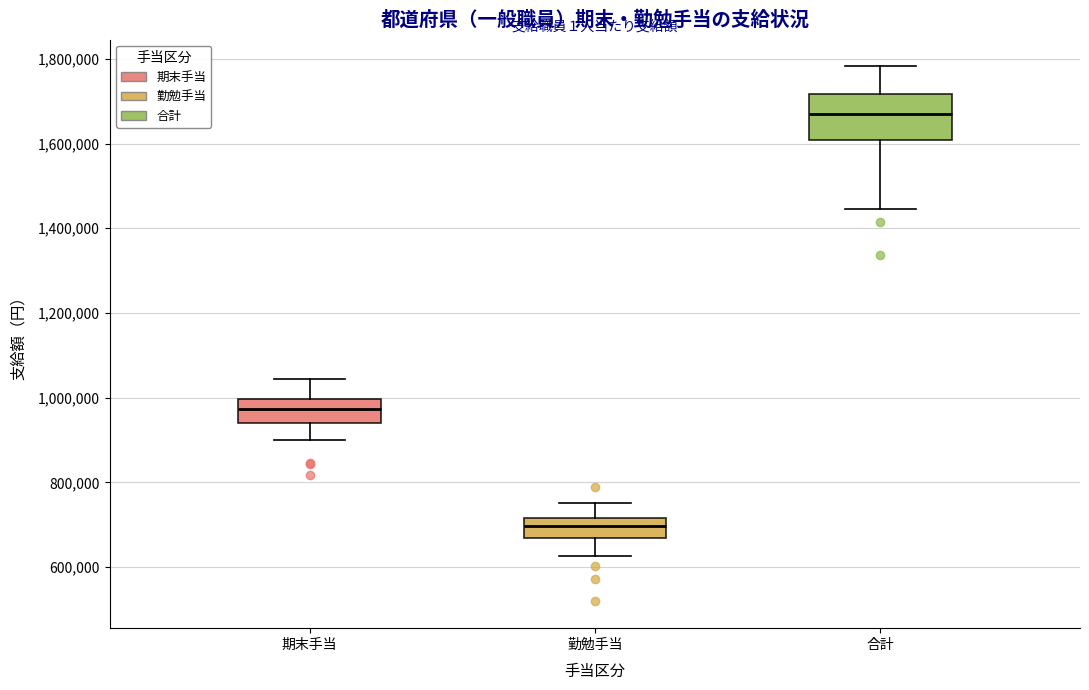

Where does the upper whisker of the box for 合計 end on the y-axis? The values are not printed on the chart, so give them approximately, as read against the axis.

1780000